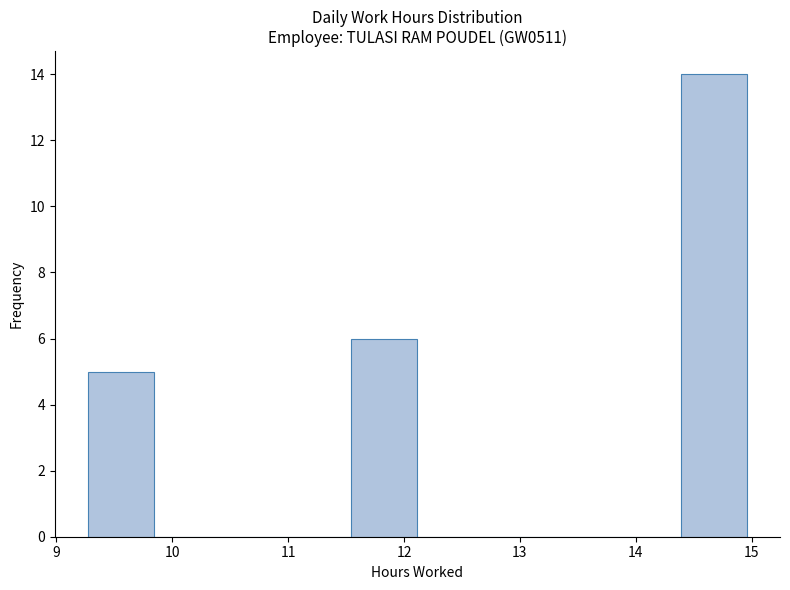

Reading left to right, list every bar in this chart as the range it spans on the x-axis followed by its height. Neither the bar edges nor the heights are printed on the chart, so give them approximately, as read against the axes.

9.3 to 9.8: 5
9.8 to 10.4: 0
10.4 to 11.0: 0
11.0 to 11.5: 0
11.5 to 12.1: 6
12.1 to 12.7: 0
12.7 to 13.3: 0
13.3 to 13.8: 0
13.8 to 14.4: 0
14.4 to 15.0: 14